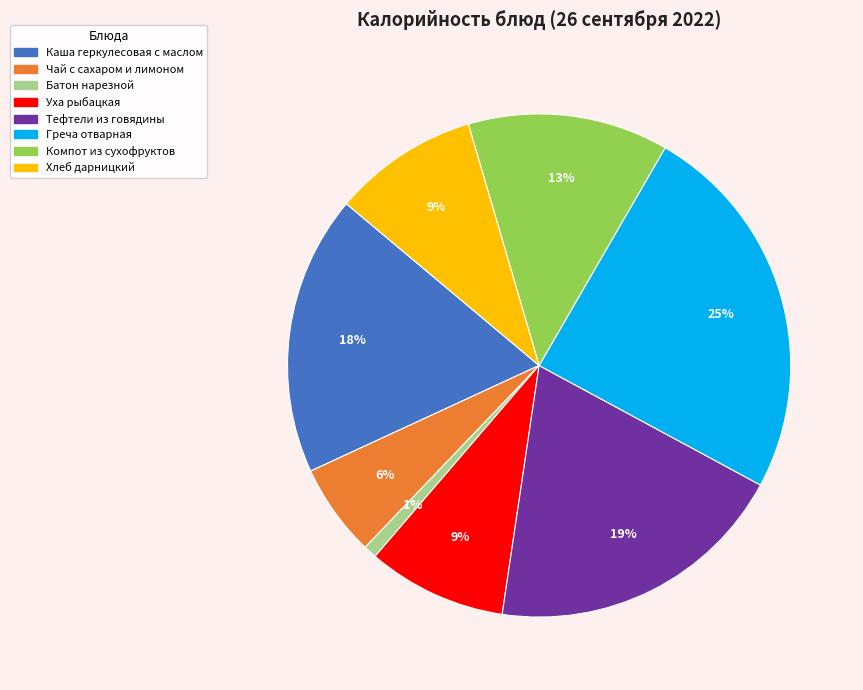

Which slice is the largest?

Греча отварная